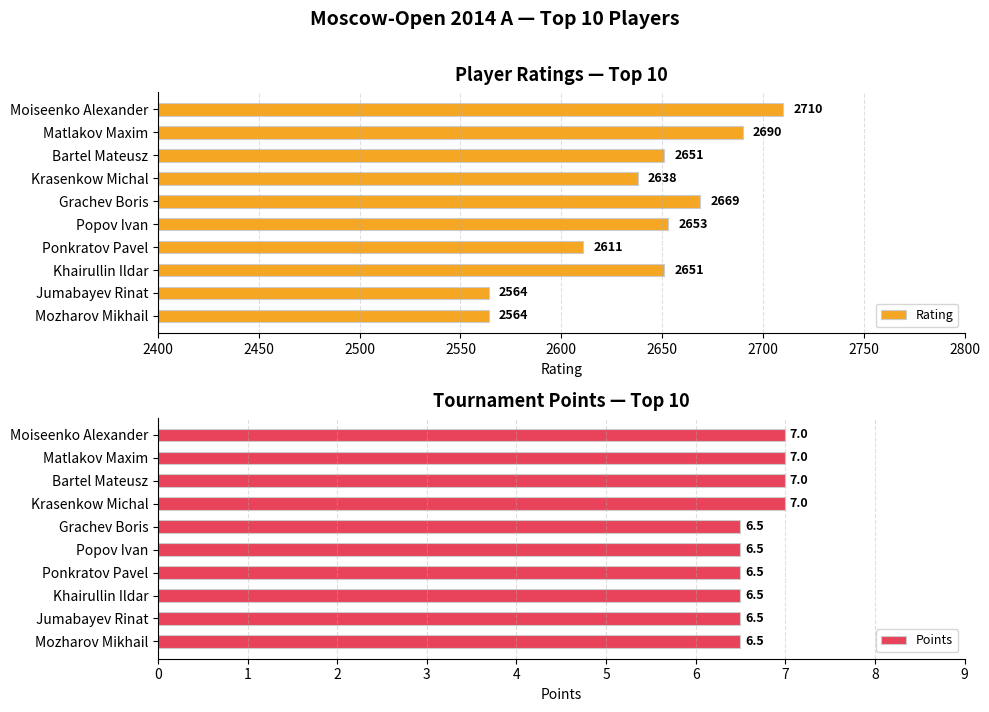

Is it true that Rating equals 2653 at Popov Ivan?

True